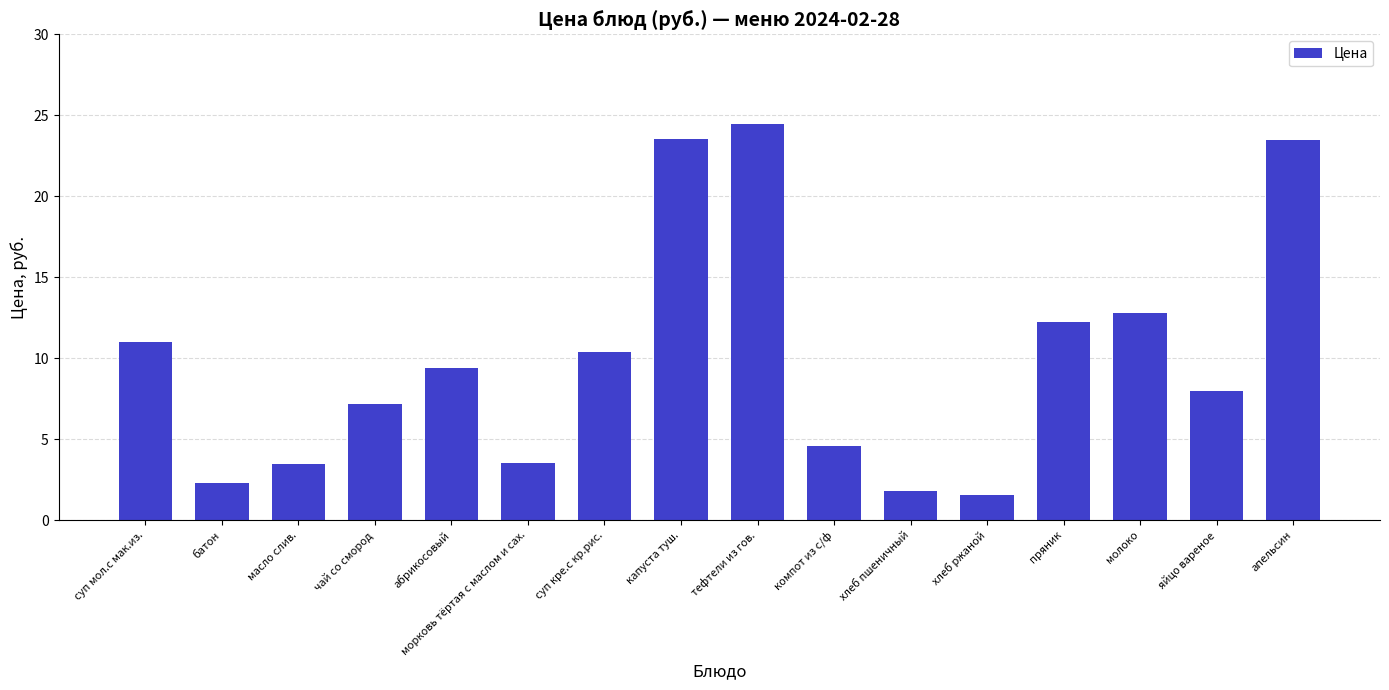

Reading left to right, list all the values displayed in this chart.

суп мол.с мак.из.=11.0	батон=2.3	масло слив.=3.5	чай со смород=7.2	абрикосовый=9.4	морковь тёртая с маслом и сах.=3.5	суп кре.с кр.рис.=10.4	капуста туш.=23.5	тефтели из гов.=24.5	компот из с/ф=4.6	хлеб пшеничный=1.8	хлеб ржаной=1.6	пряник=12.2	молоко=12.8	яйцо вареное=8.0	апельсин=23.5